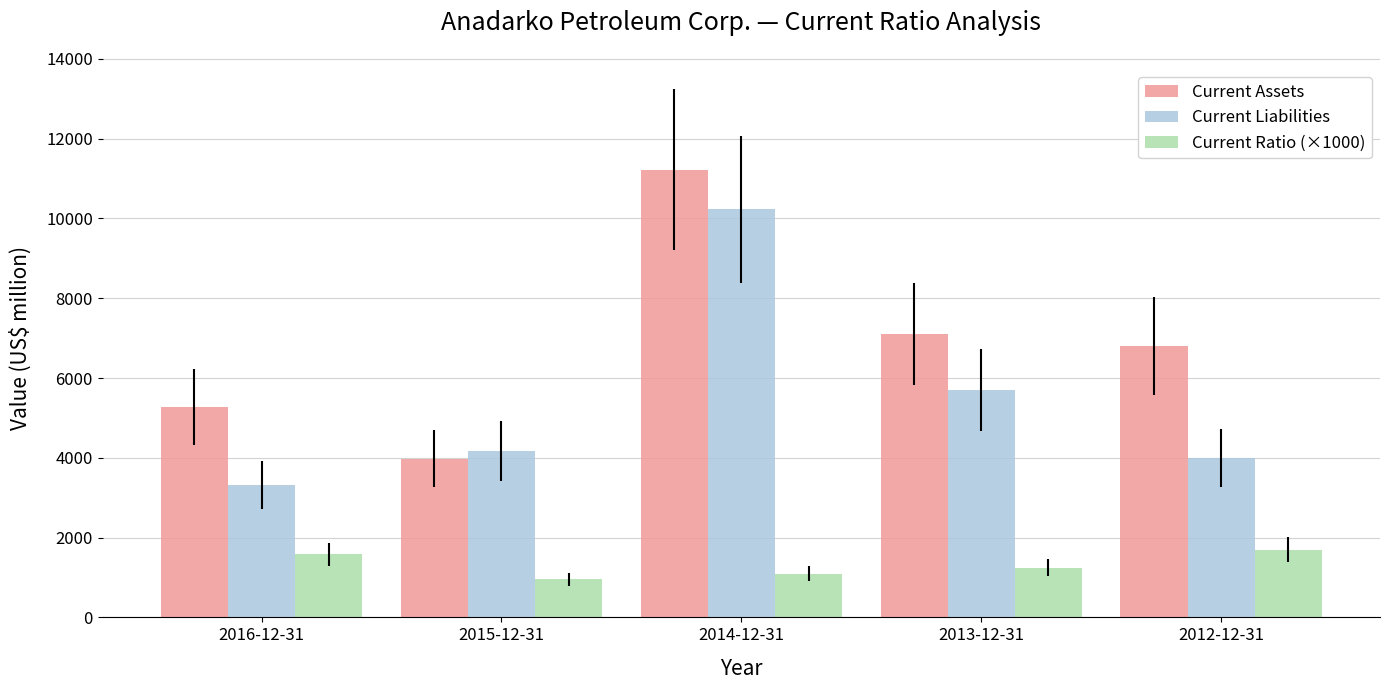

True or false: Current Ratio (×1000) has a value of 1068 at 2016-12-31.

False